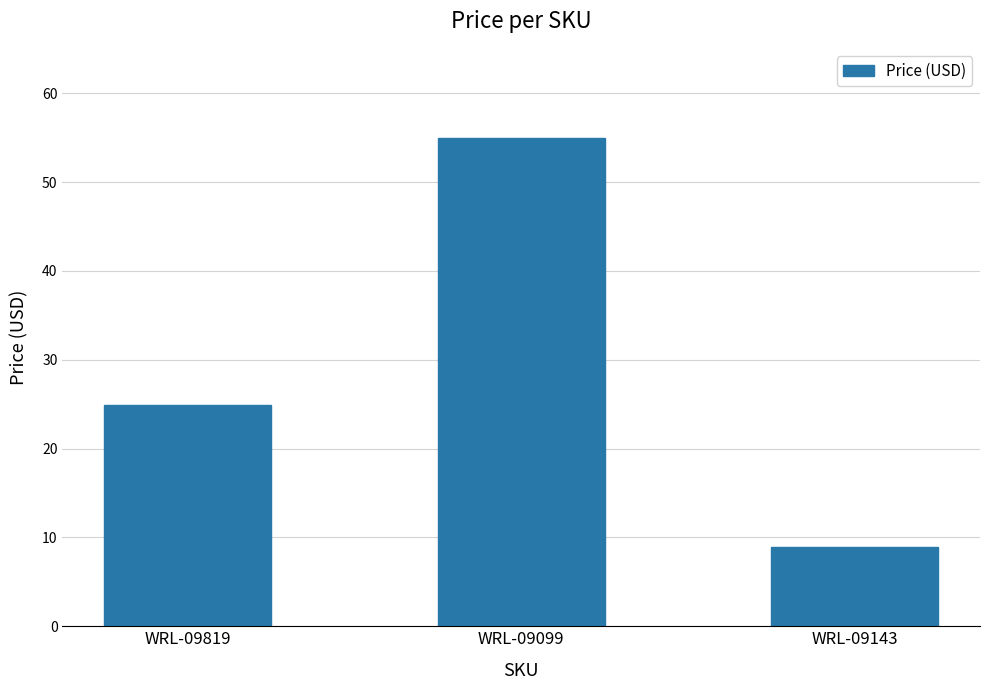

Where is the data nearest to the value 31?

WRL-09819